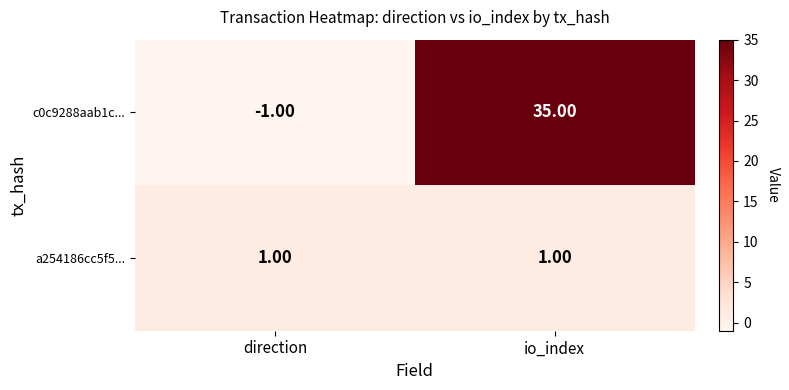

Which series changed the most between direction and io_index?

c0c9288aab1c...